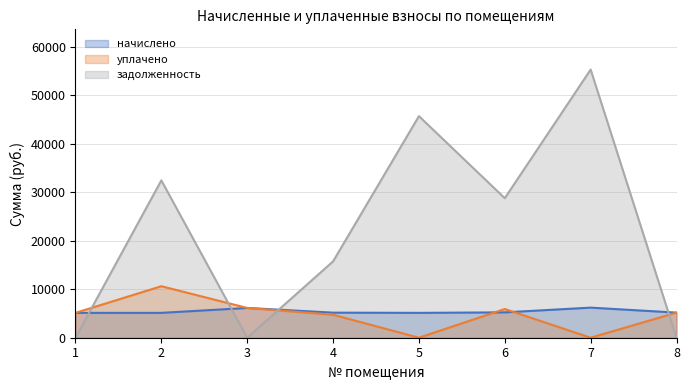

List the labels in order of задолженность value, largest first.

7, 5, 2, 6, 4, 1, 3, 8